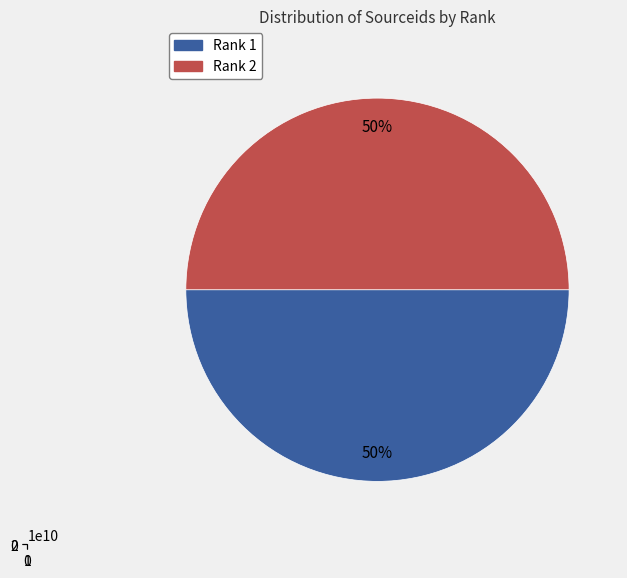

Which has a higher value, Rank 1 or Rank 2?

Rank 2